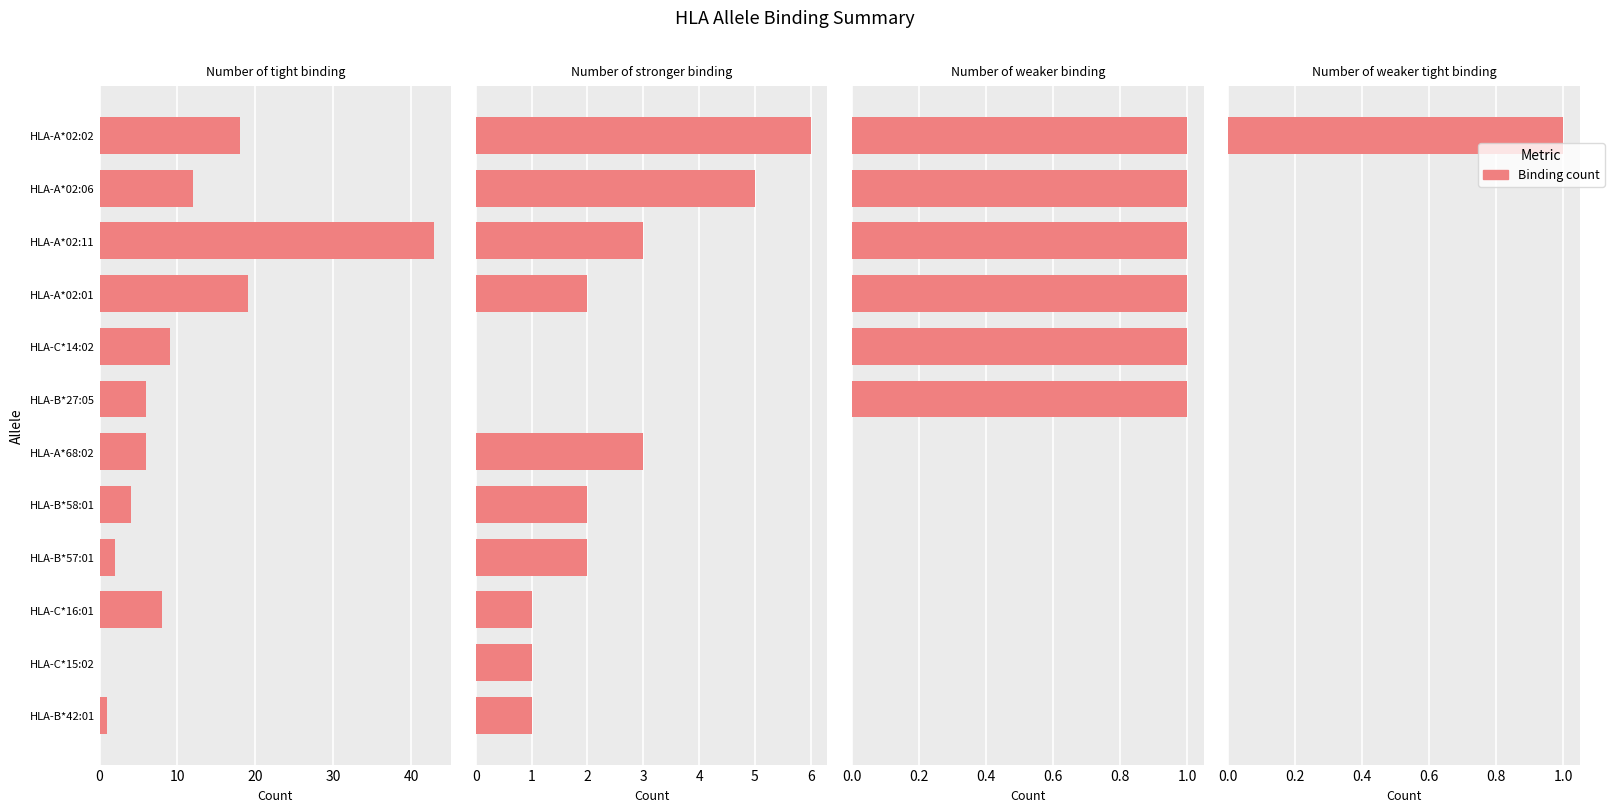

Between HLA-B*42:01 and HLA-C*16:01, which series saw the biggest shift?

Number of tight binding